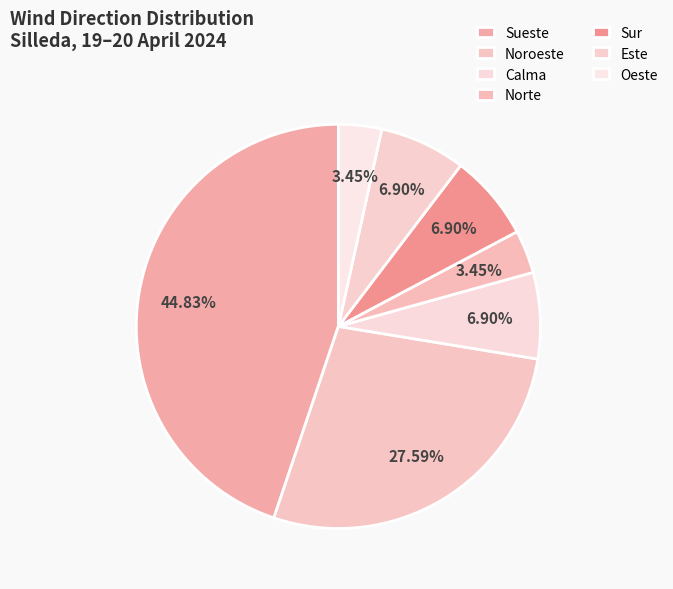

How much of the chart is everything except Este?

93.1%